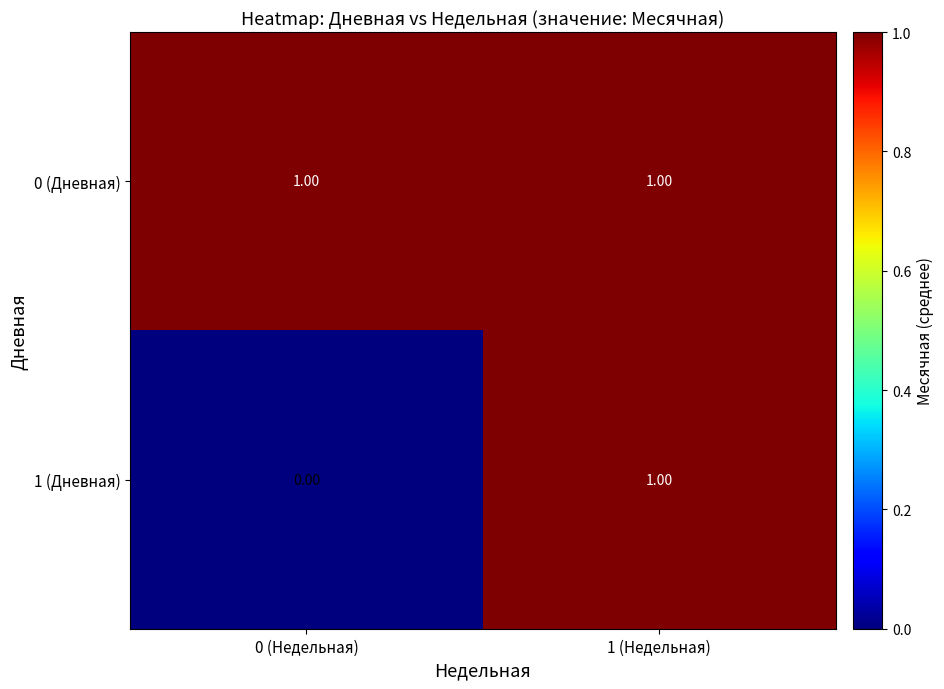

At which category is the sum across all series the highest?

1 (Недельная)